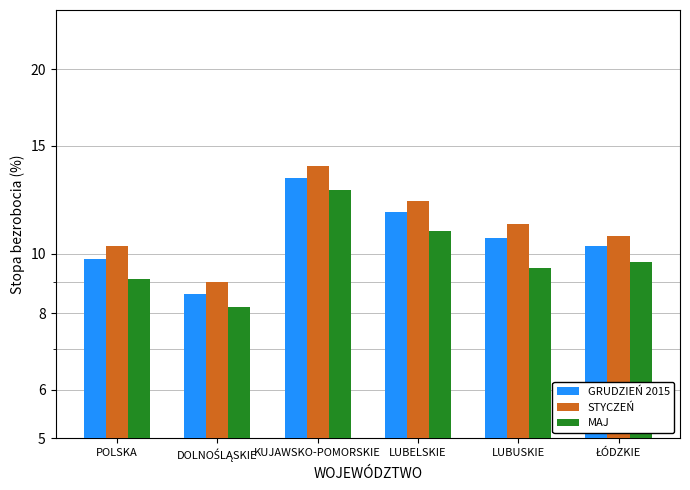

How many values in the STYCZEŃ series exceed 11?

3